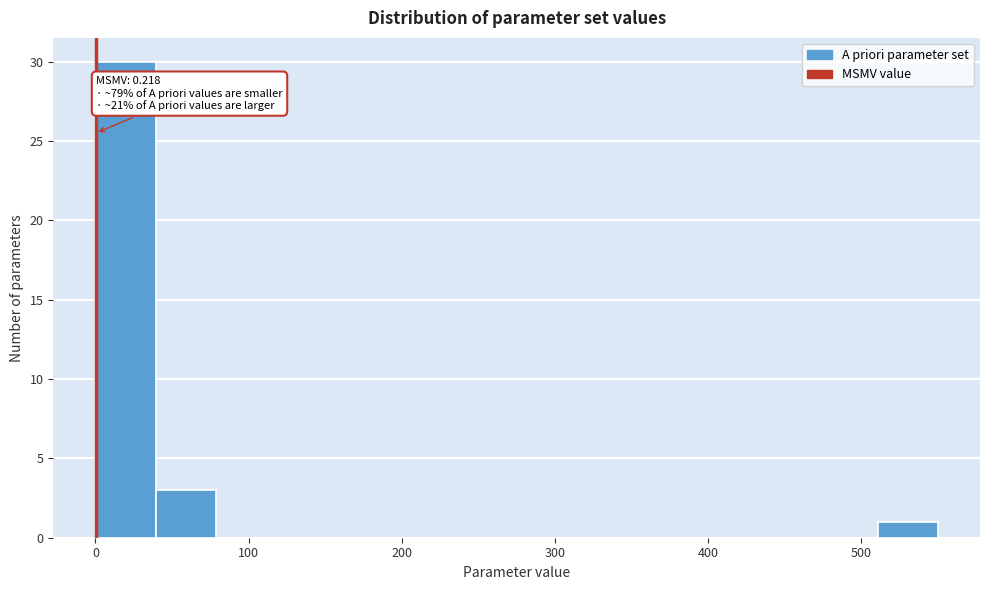

Around what value on the x-axis is the tallest bar? Give the approximate position of its centre, as read against the axis.

20